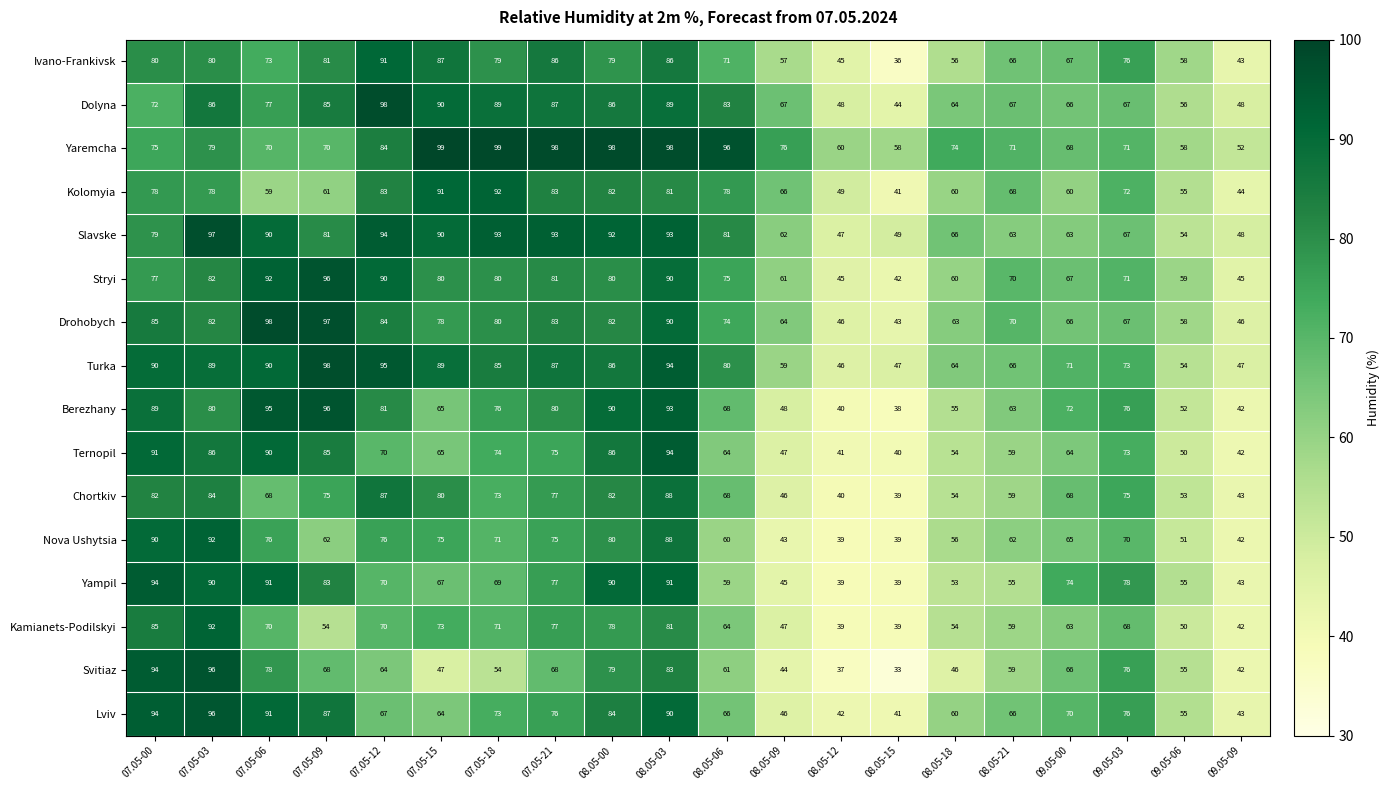

What is the maximum value for Nova Ushytsia?

92